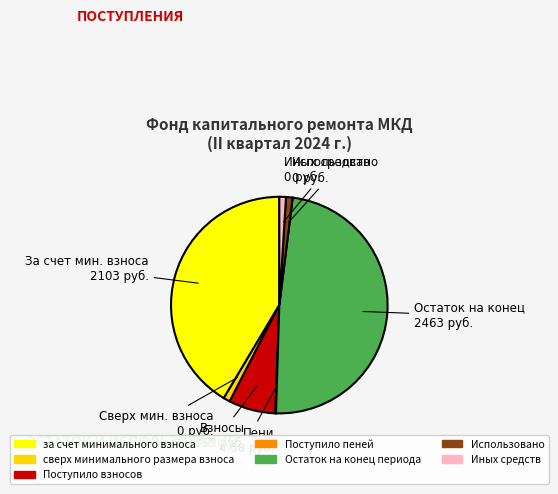

To the nearest percent, what is the combined percentage of Поступило взносов and Поступило пеней?

7%